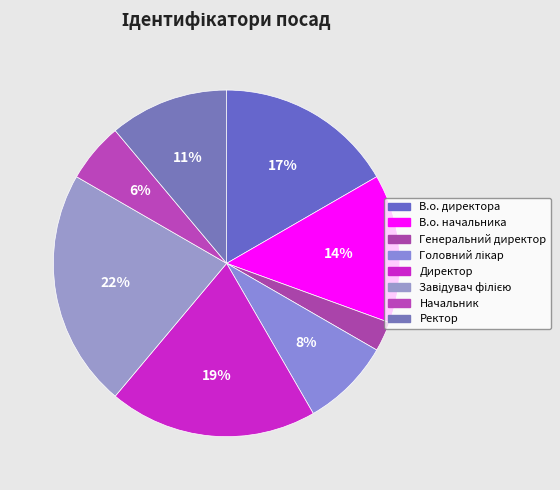

Is there any slice that represents more than half of the pie?

No